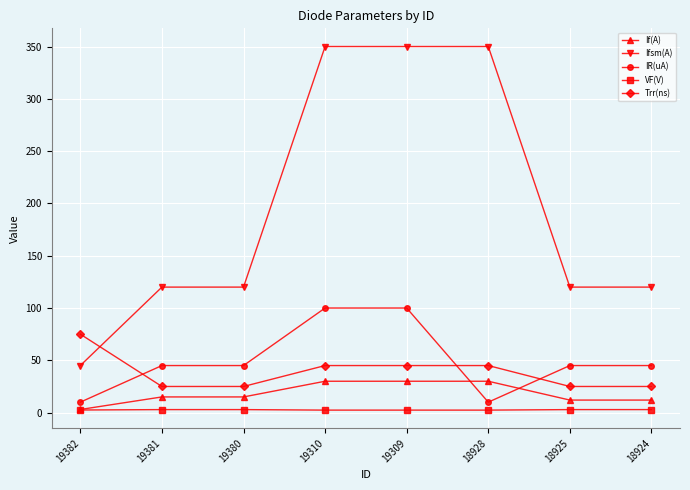

List the series in order of their peak value, lowest first.

VF(V), If(A), Trr(ns), IR(uA), Ifsm(A)